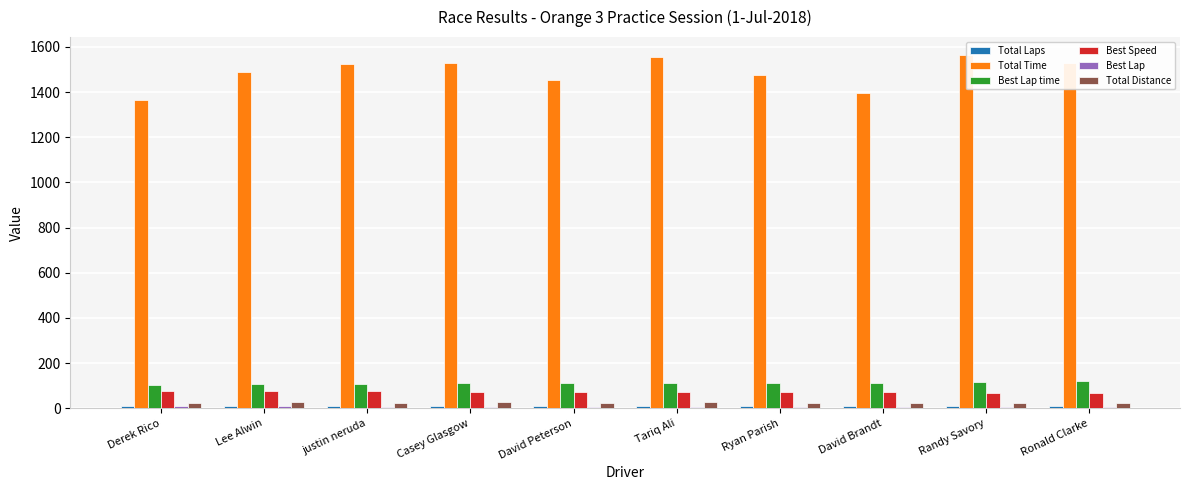

Between David Brandt and Randy Savory, which series saw the biggest shift?

Total Time